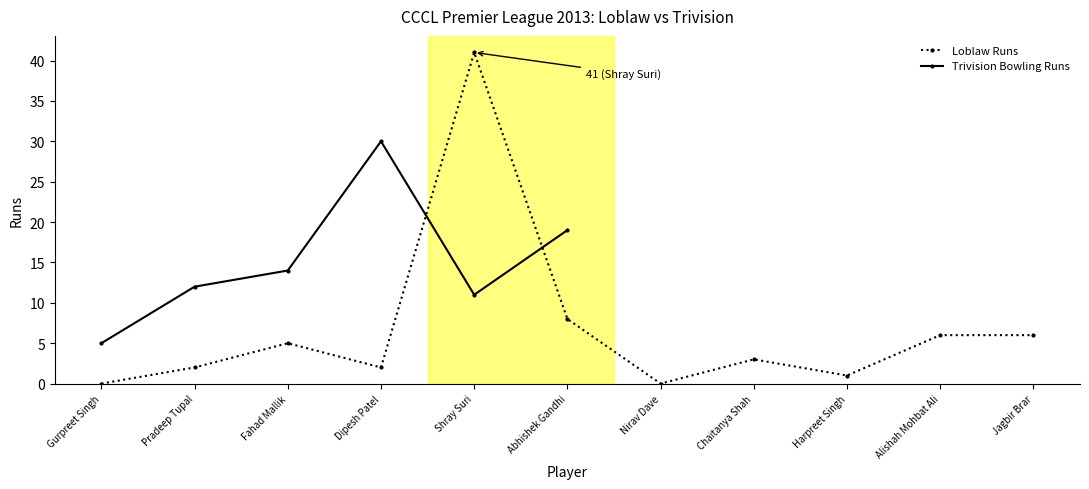

What is the difference between the values at Jagbir Brar and Gurpreet Singh?

6